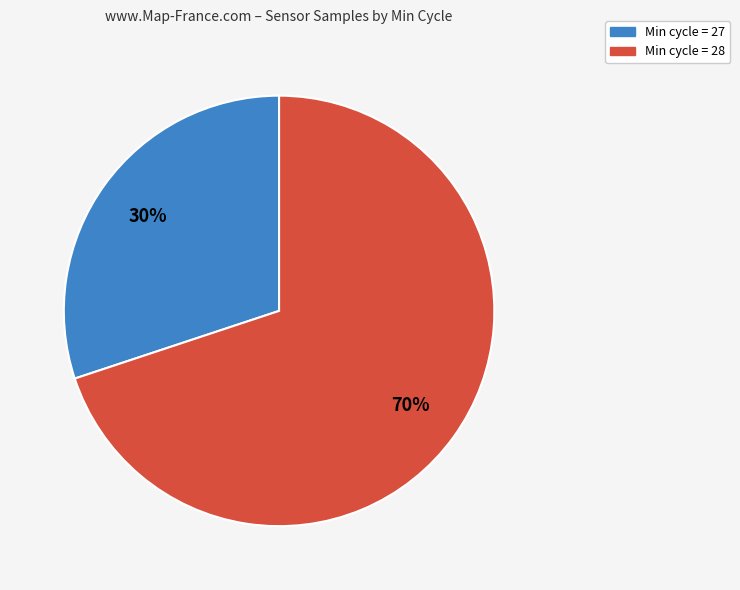

To the nearest percent, what is the average slice percentage?

50%